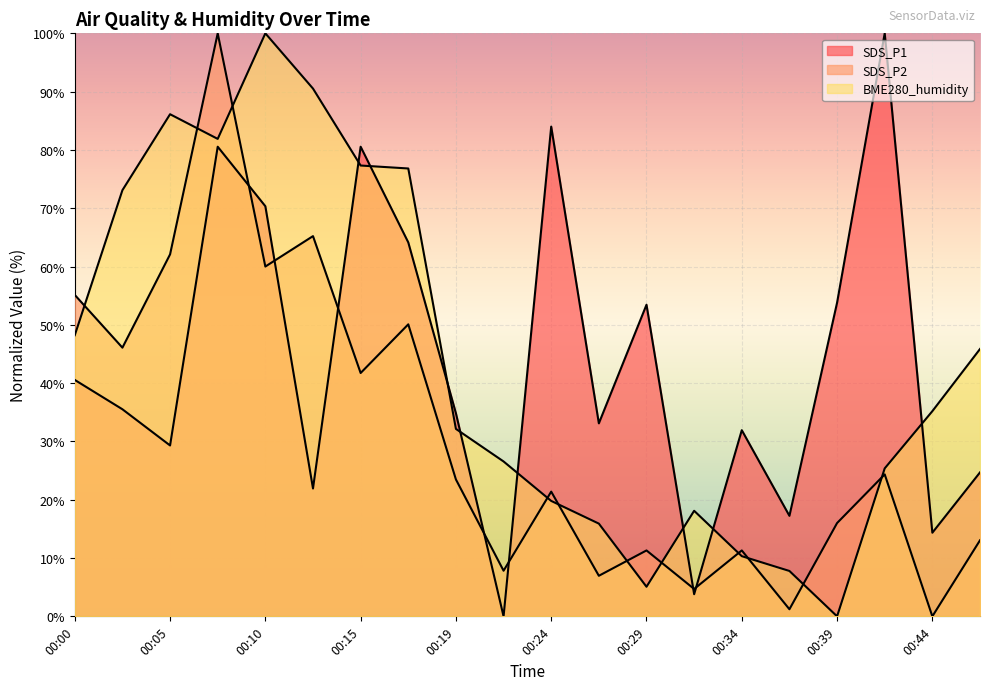

Where is the first local minimum for BME280_humidity?

00:07